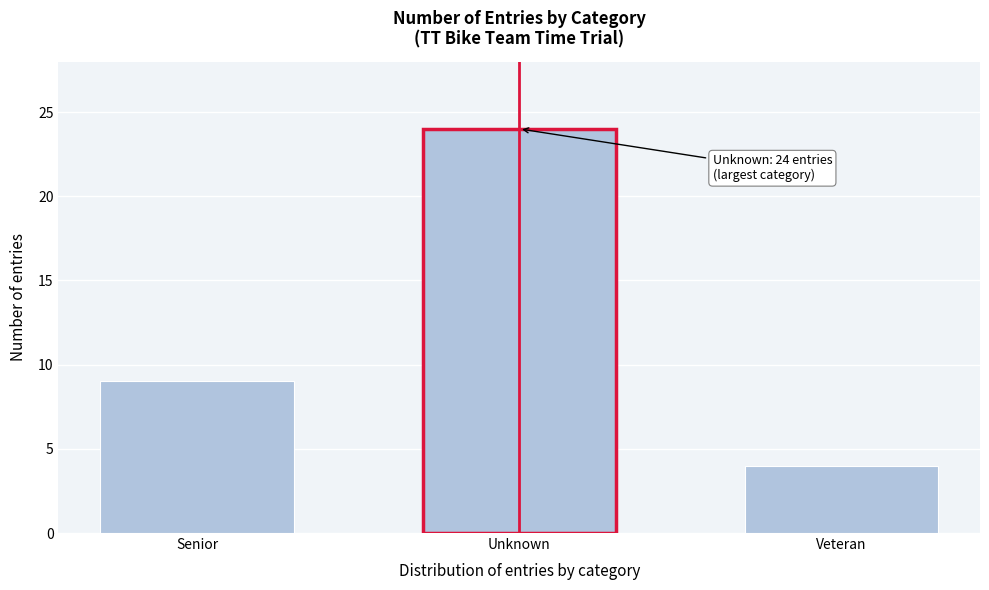

Reading left to right, what are all the values shown in this chart?

9	24	4